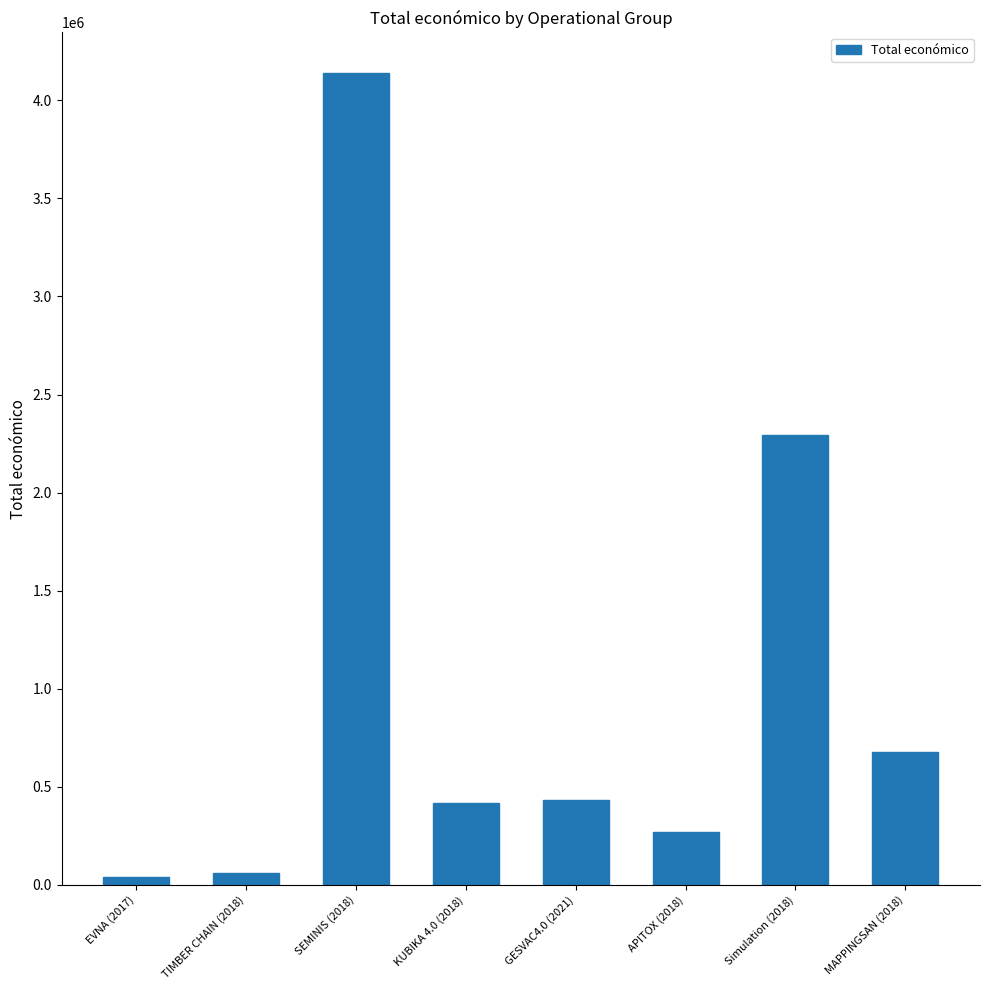

What is the difference between the maximum and second lowest values?

4080713